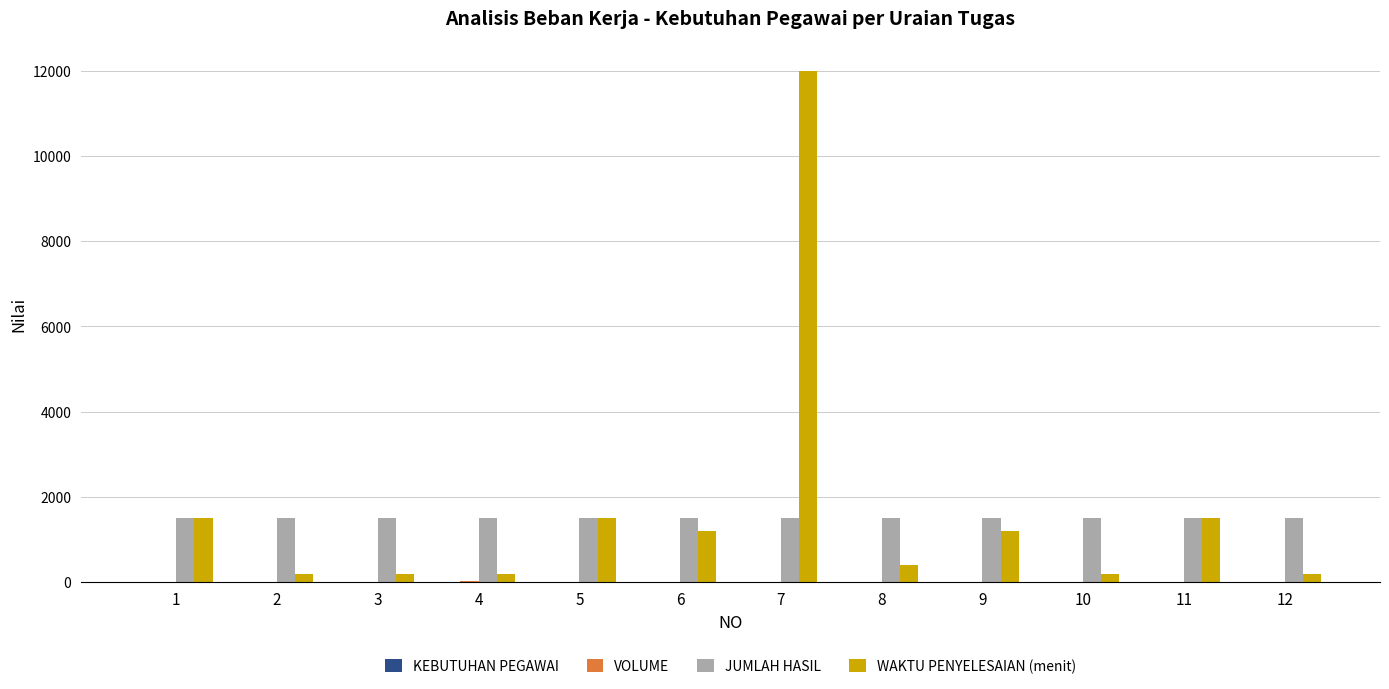

At which category is the sum across all series the highest?

7